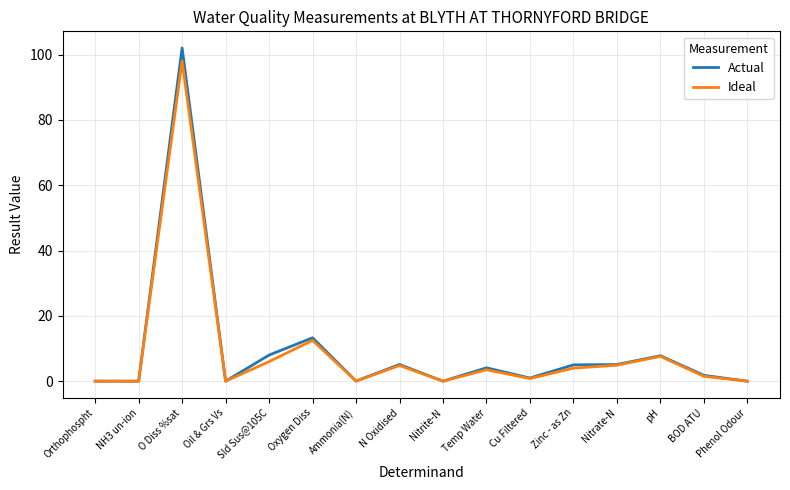

Which series has the largest range (max minus min)?

Actual